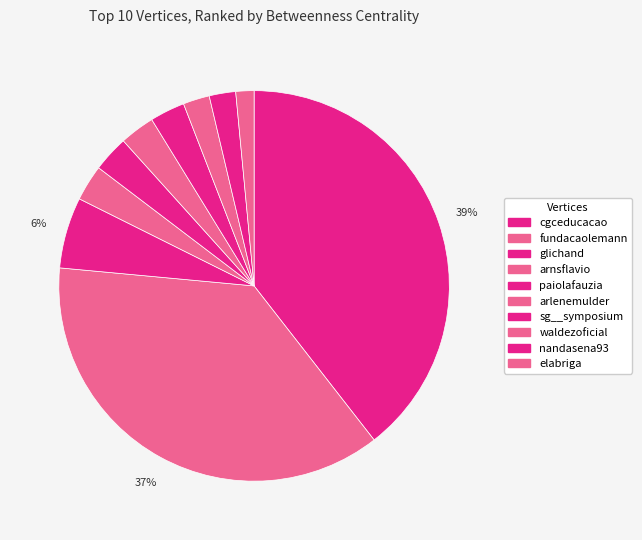

To the nearest percent, what portion does paiolafauzia represent?

3%